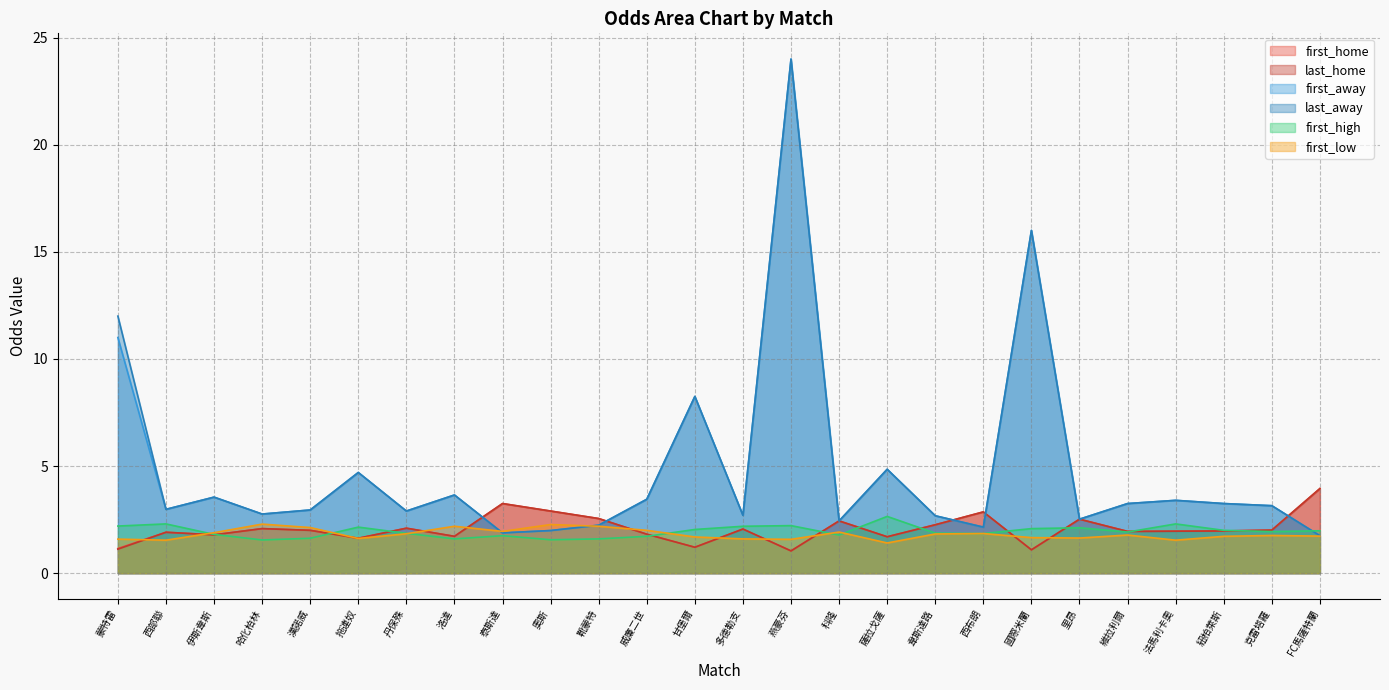

In first_low, how many points are lower than both neighbors (excluding endpoints)?

7